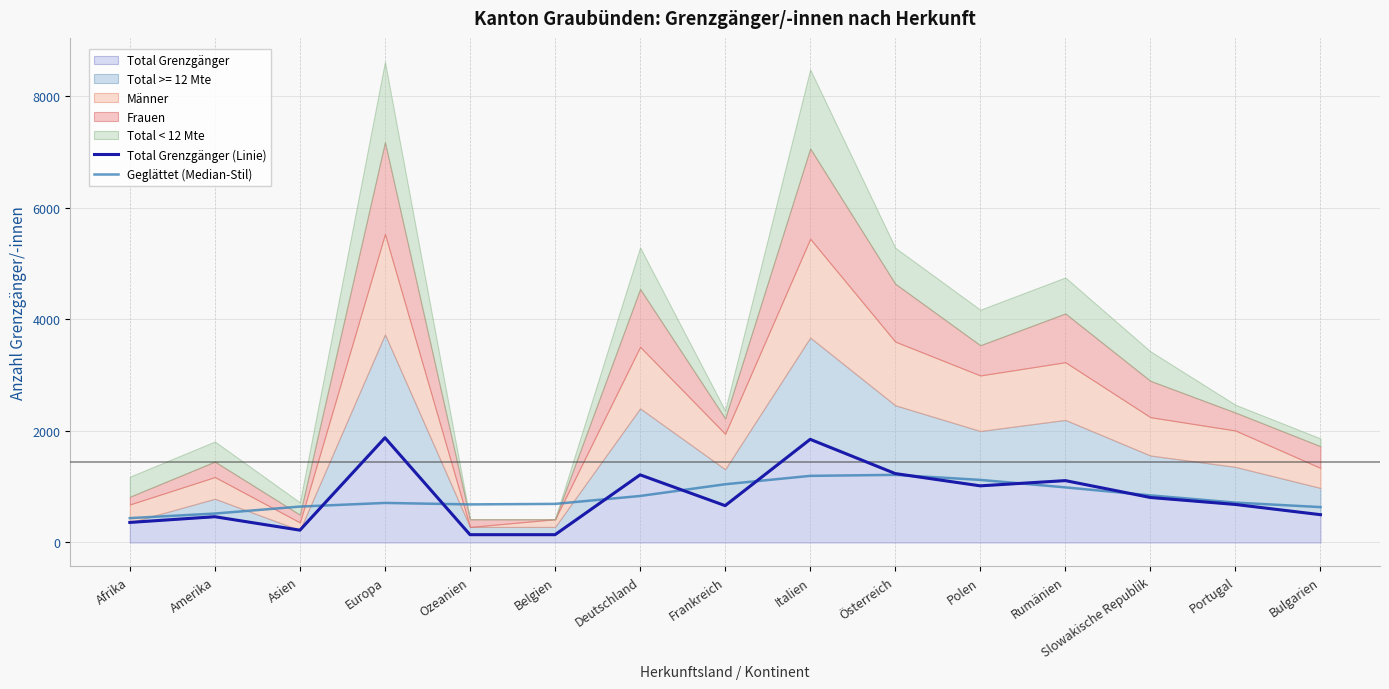

What is the label of the 4th point from the right?

Rumänien